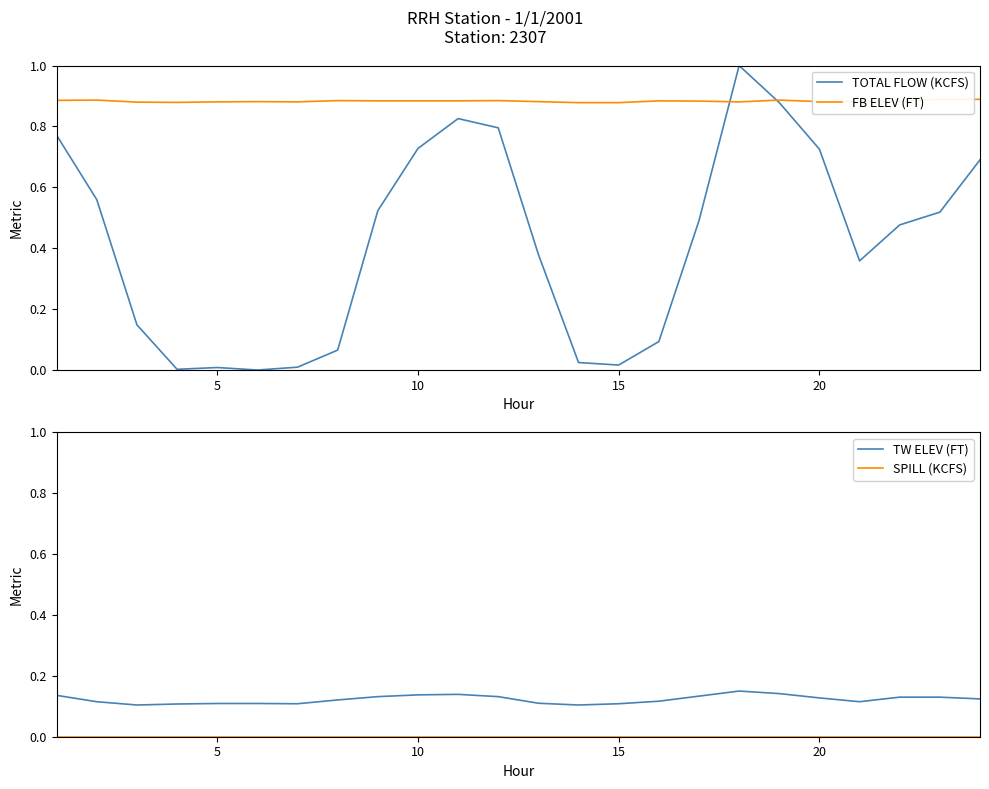

True or false: TW ELEV (FT) and FB ELEV (FT) cross at least once.

False